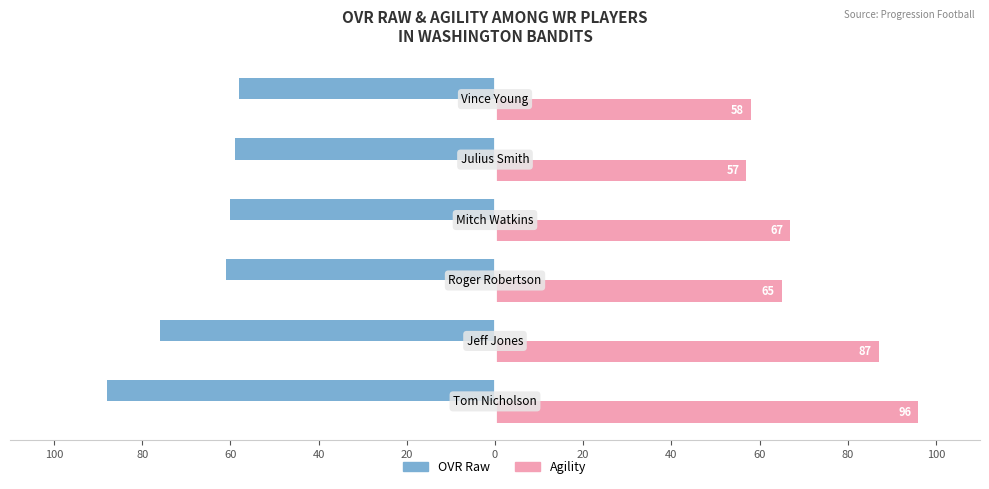

What is the smallest value displayed?

-88